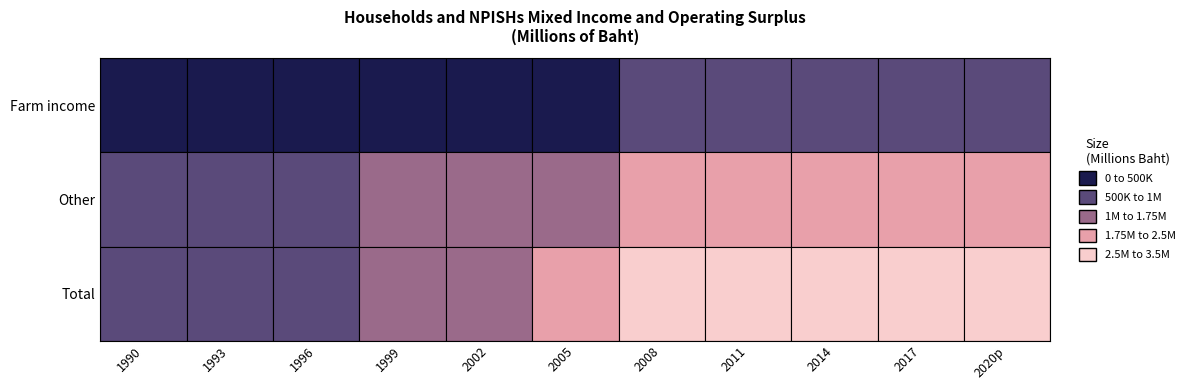

Is it true that Total equals 2785013 at 26?

True